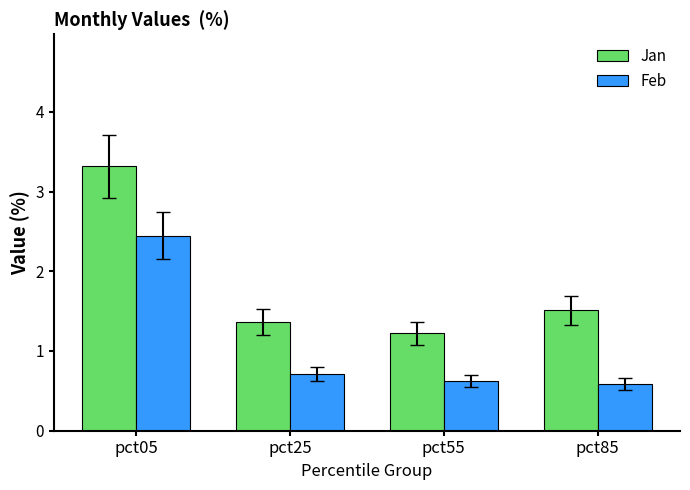

Which label corresponds to the largest value in the chart?

pct05